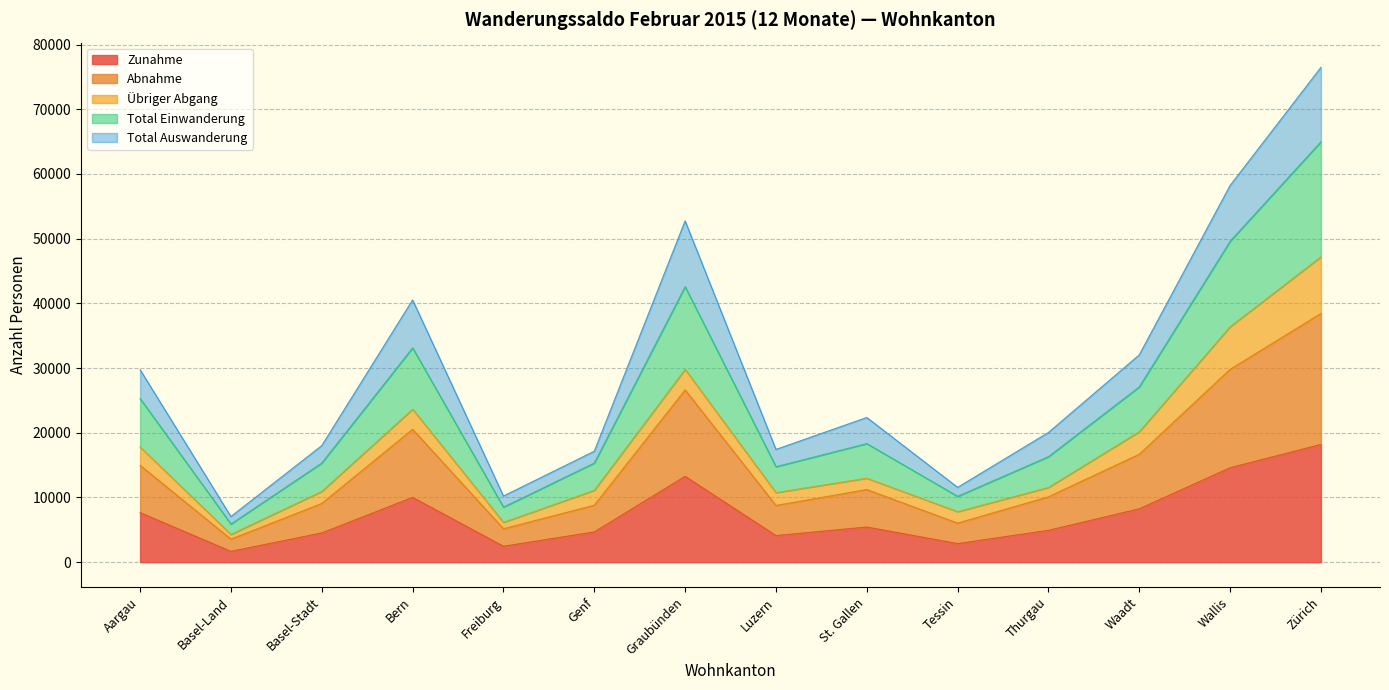

True or false: Zunahme and Abnahme intersect in this chart.

False